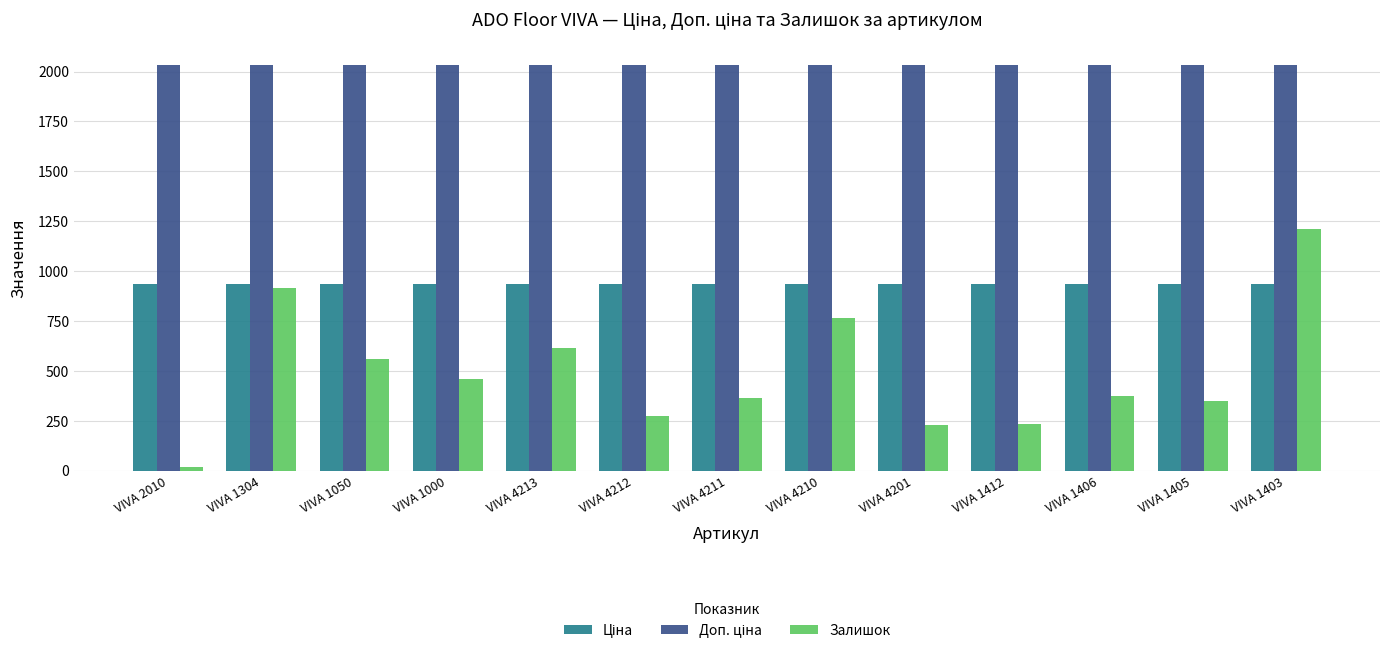

What is the maximum value shown in the chart?

2030.5